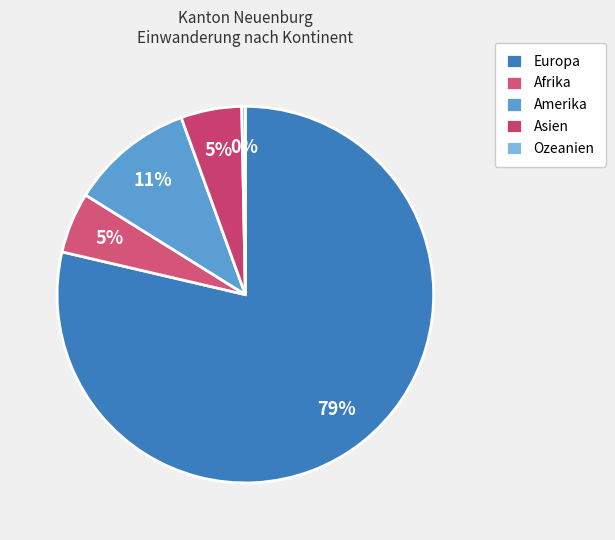

To the nearest percent, what percentage of the pie is Amerika?

11%